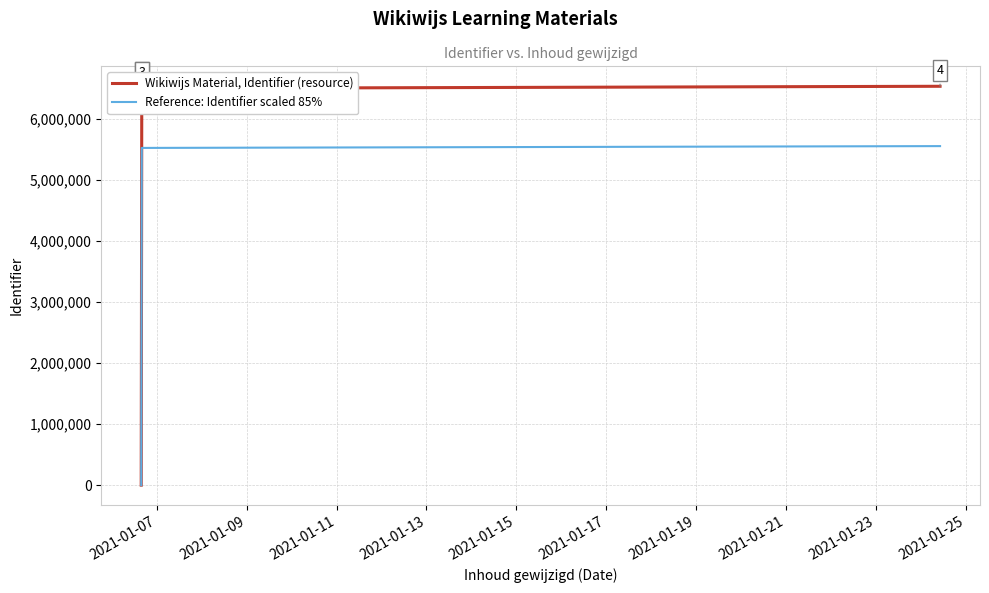

True or false: Reference: Identifier scaled 85% has a value of 5521920.5 at 2021-01-09.

True